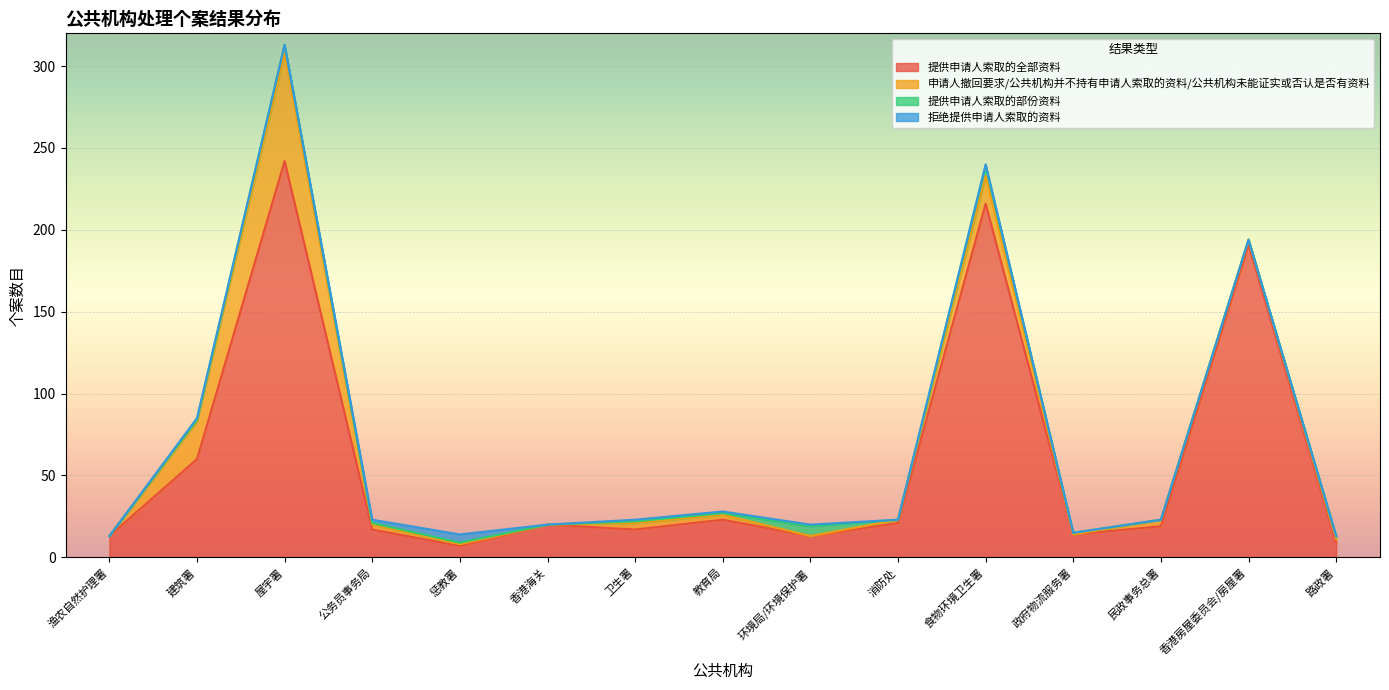

Read the 提供申请人索取的全部资料 value at 路政署.

9